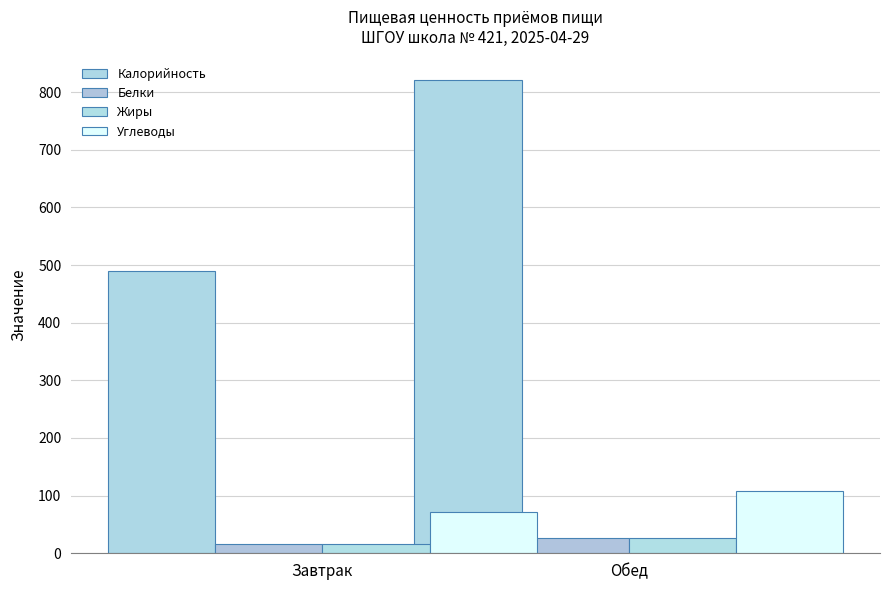

The Калорийность series shows 489.2 at Завтрак. True or false?

True